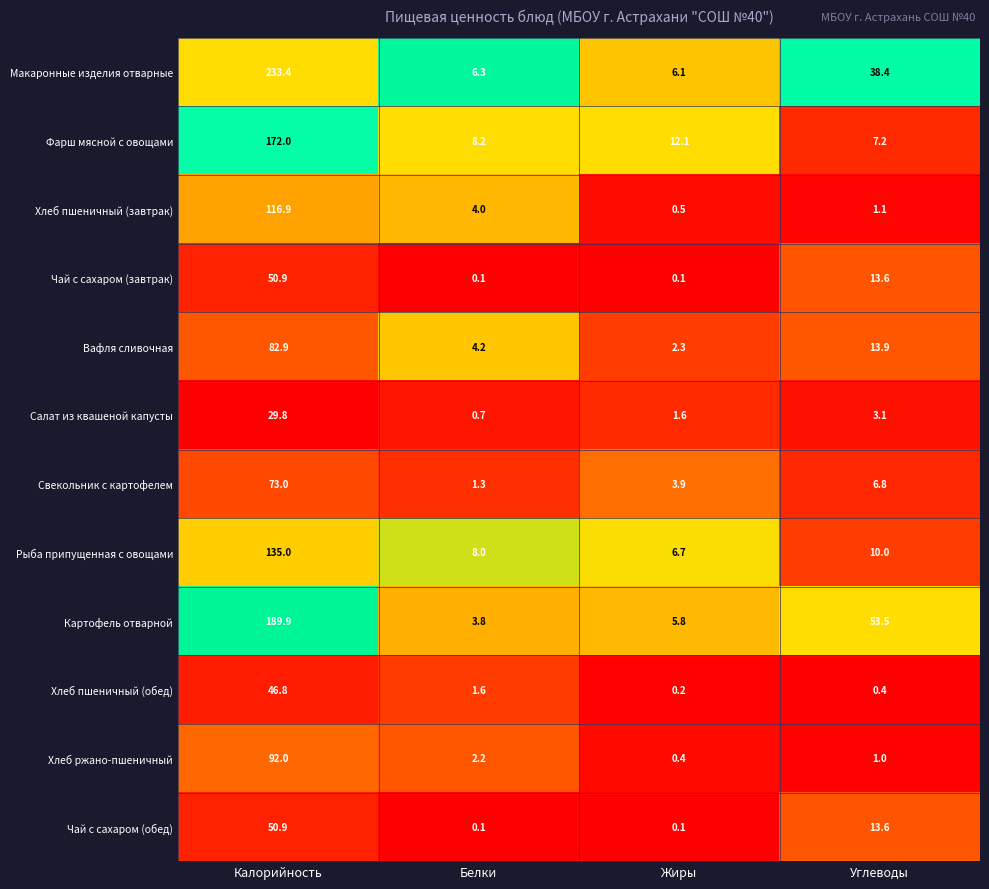

List the labels in order of Вафля сливочная value, largest first.

Калорийность, Углеводы, Белки, Жиры